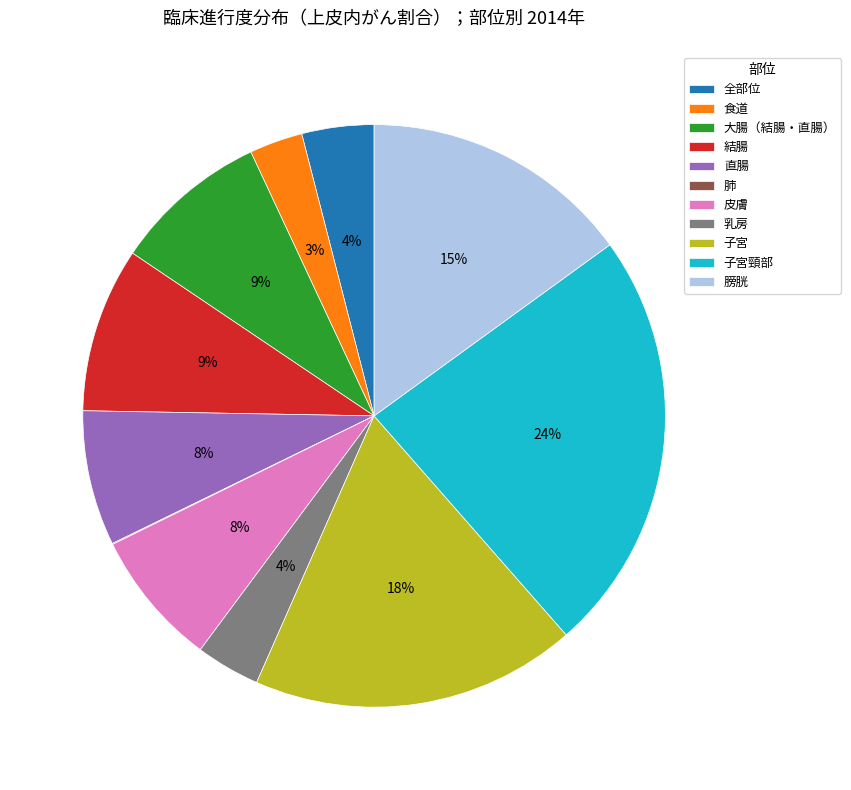

True or false: 乳房 accounts for 4% of the total.

True